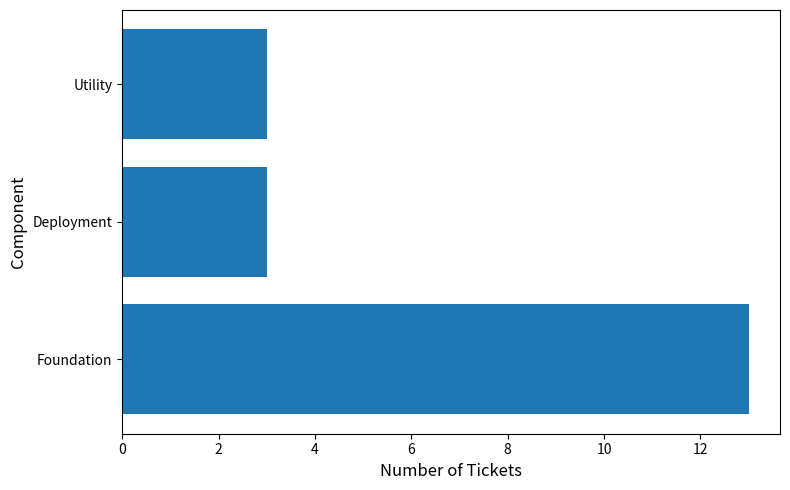

Reading bottom to top, what are all the values shown in this chart?

Foundation=13	Deployment=3	Utility=3